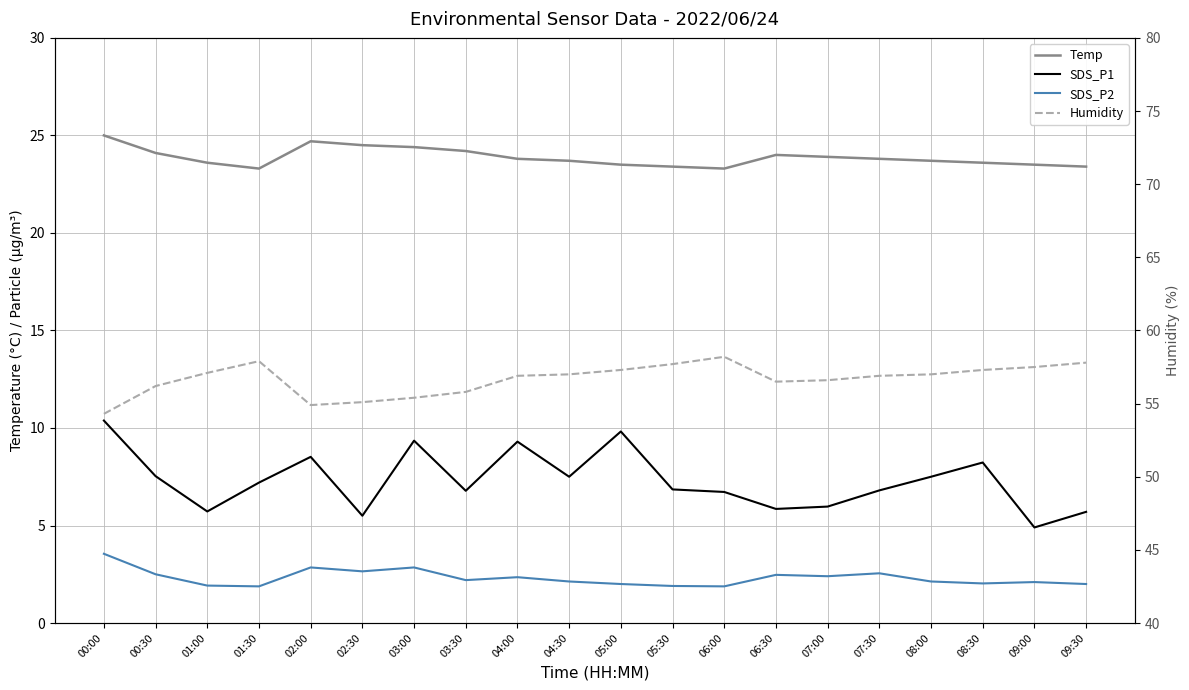

At which category is the sum across all series the highest?

00:00